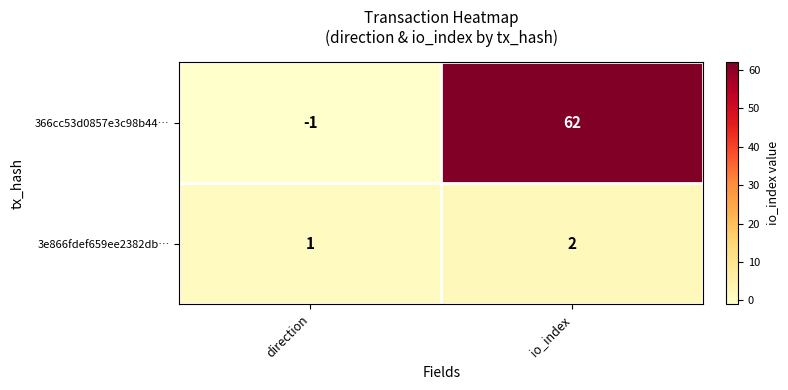

At direction, list the series in order from smallest to largest.

366cc53d0857e3c98b44…, 3e866fdef659ee2382db…